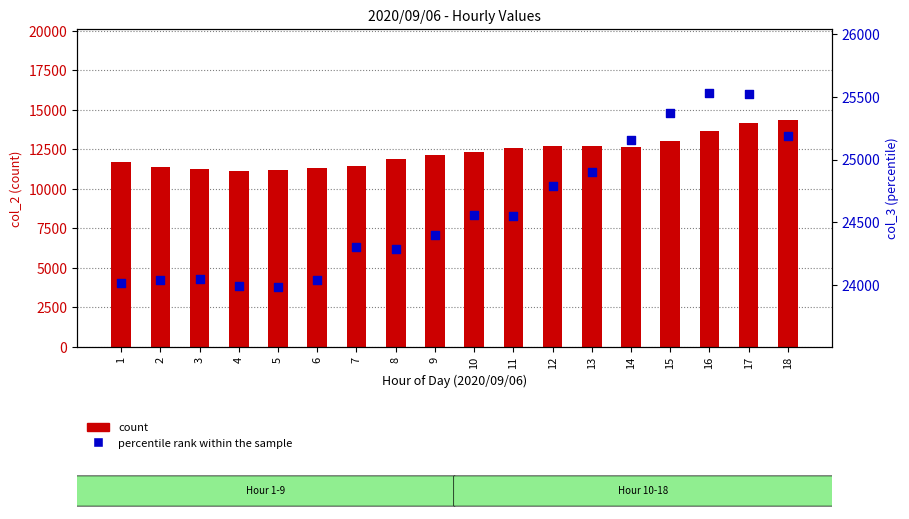

Which series has the largest total across all categories?

col_3 (percentile rank)